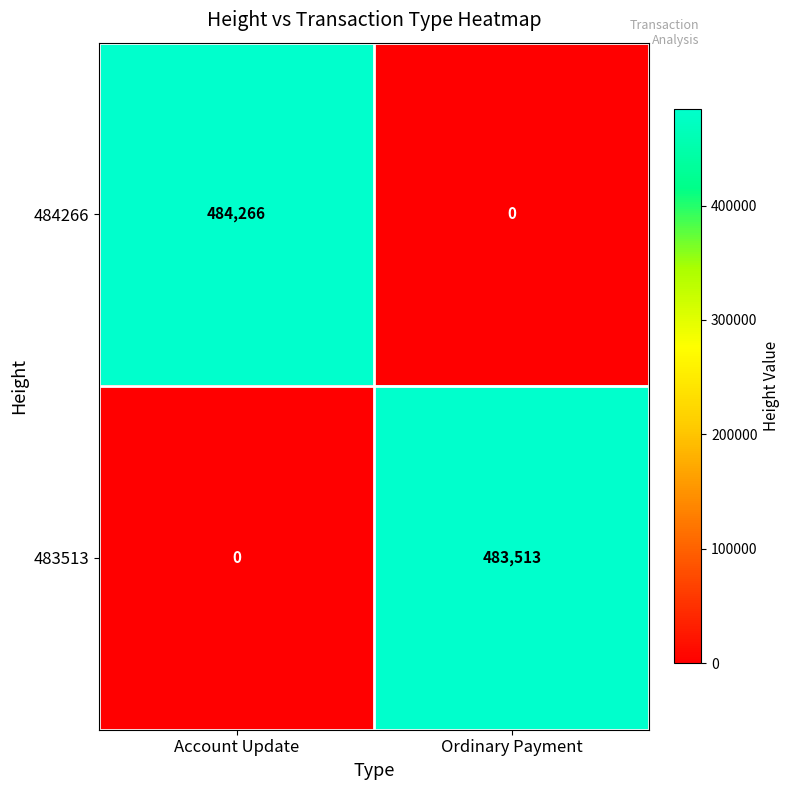

At which category is the sum across all series the highest?

Account Update